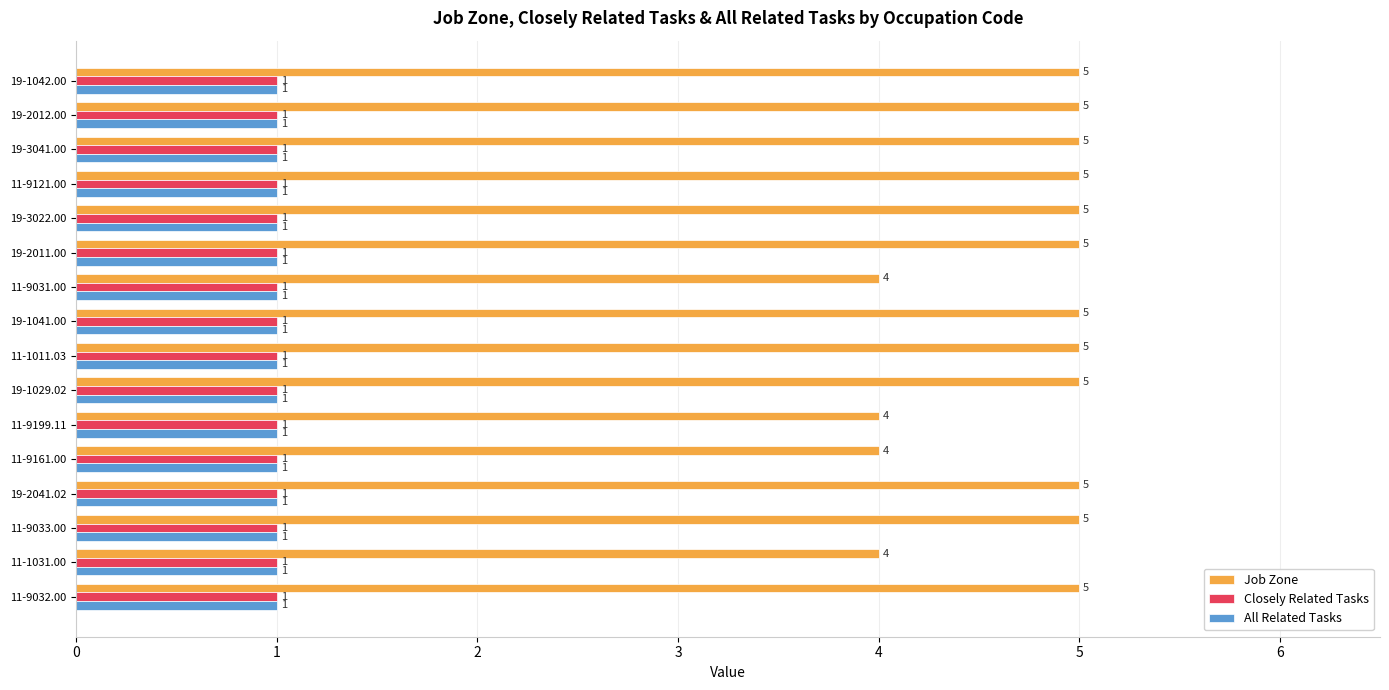

What is the average value of the Job Zone series?

5